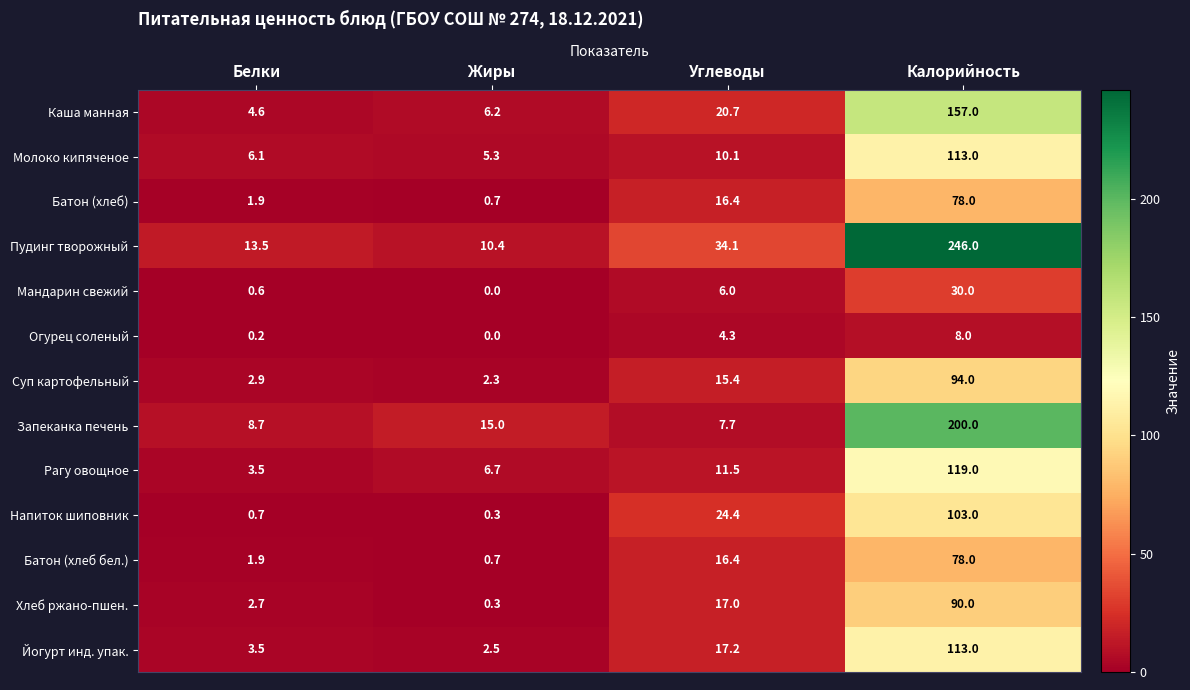

Which category has the highest value across all series?

Калорийность